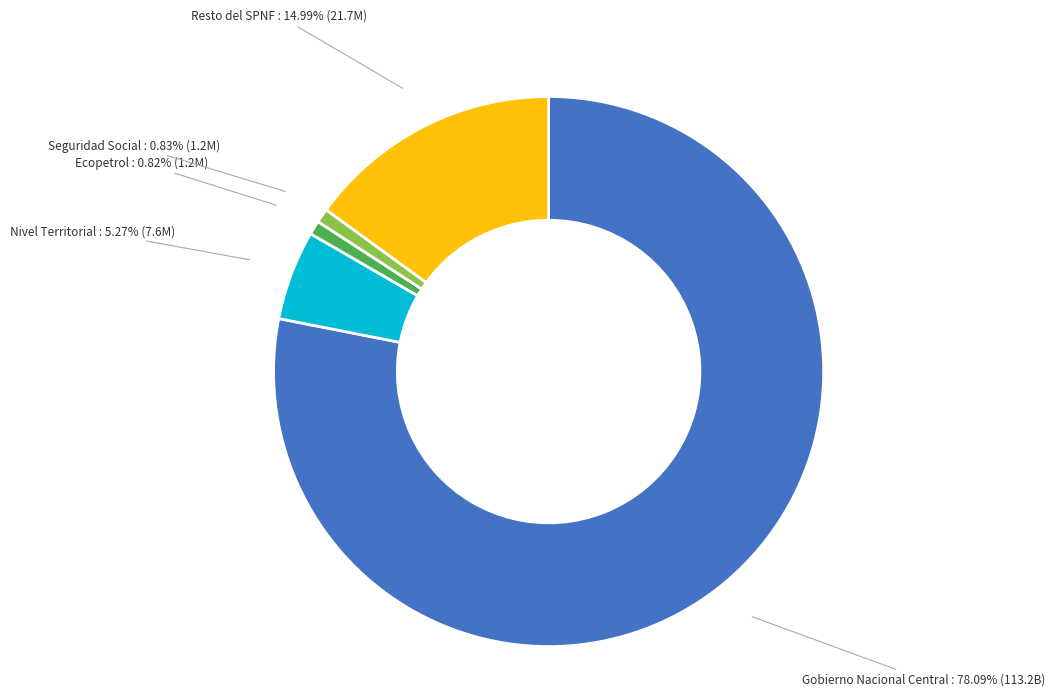

Is there any slice that represents more than half of the pie?

Yes